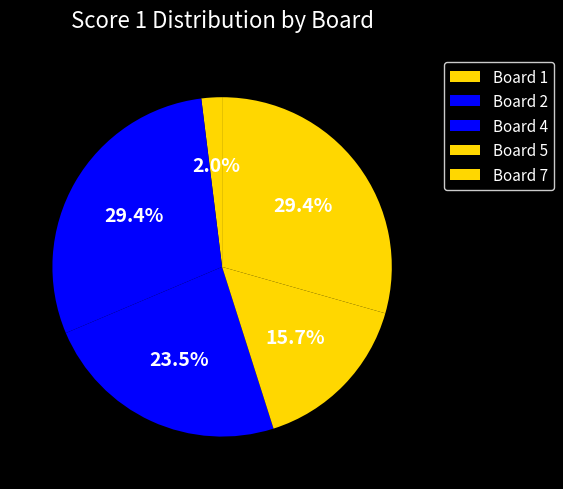

How many slices are in this pie chart?

5